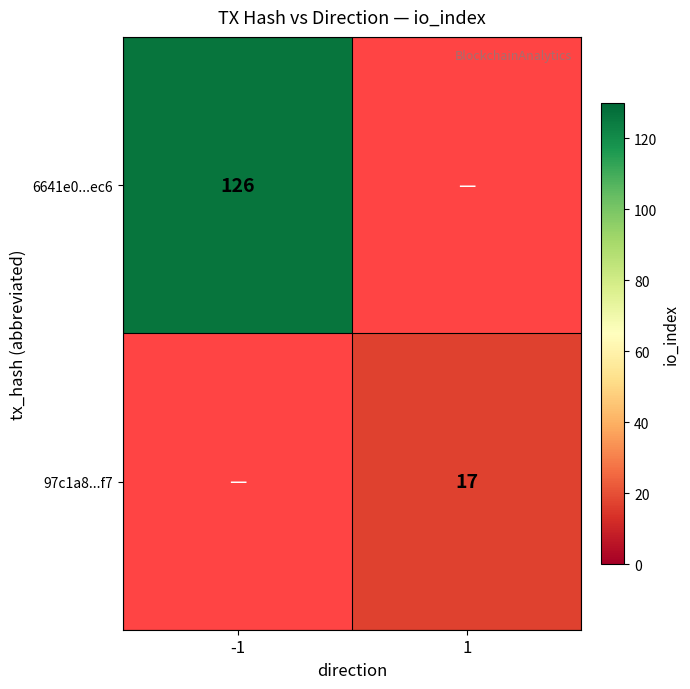

The 6641e0...ec6 series shows 126 at -1. True or false?

True